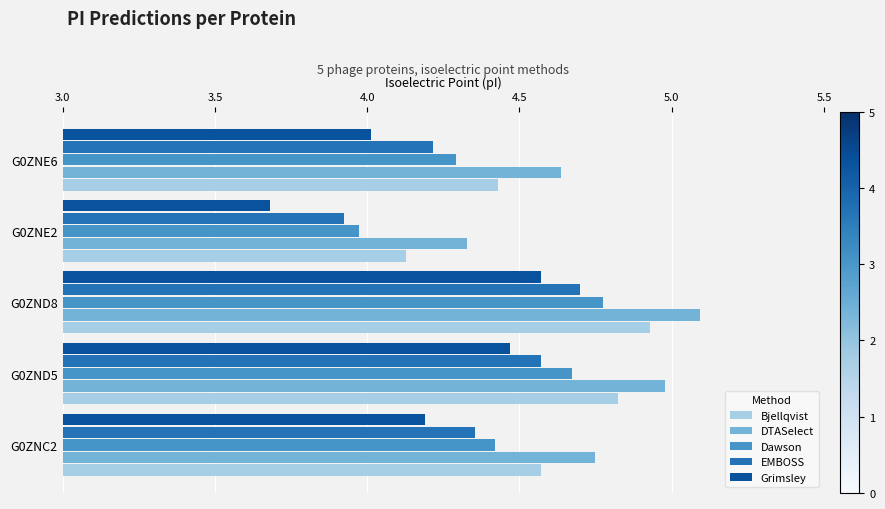

At which label does Dawson reach its minimum?

G0ZNE2